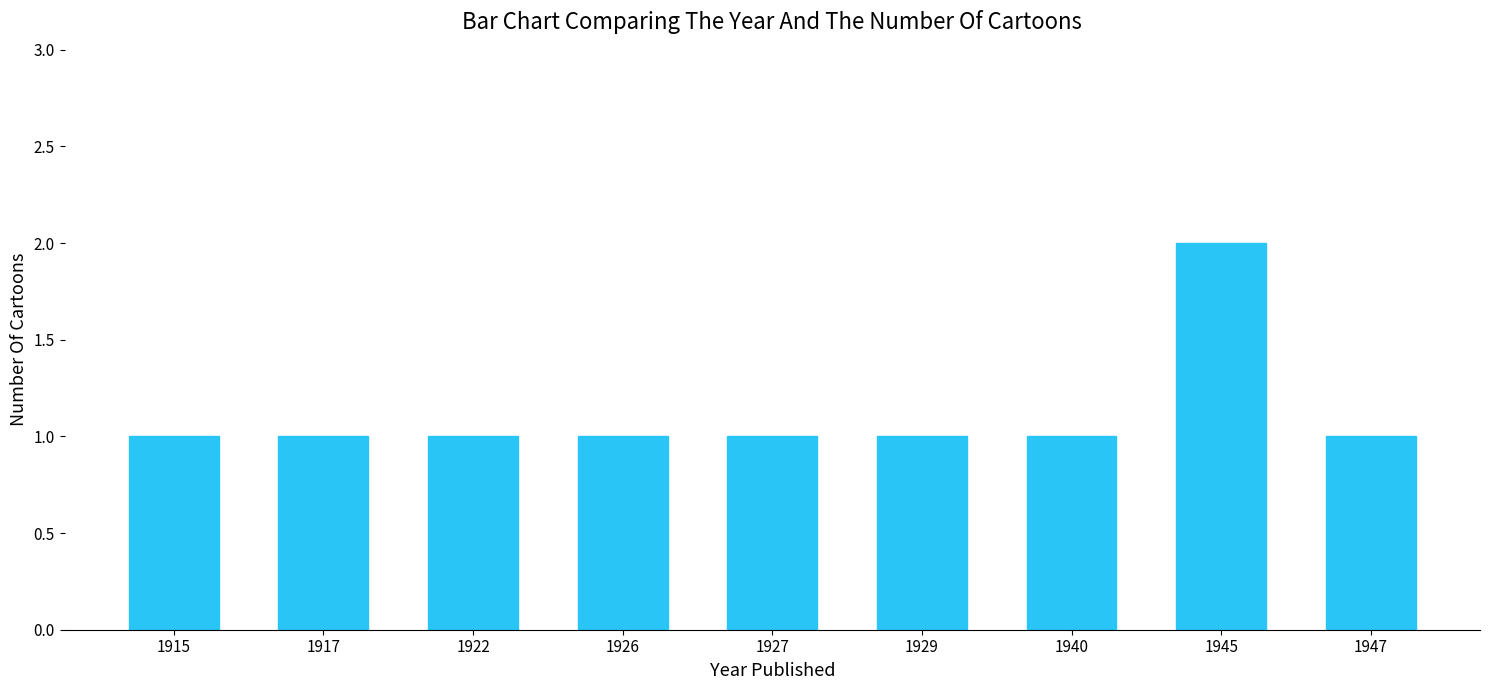

What is the approximate value at 1945?

2